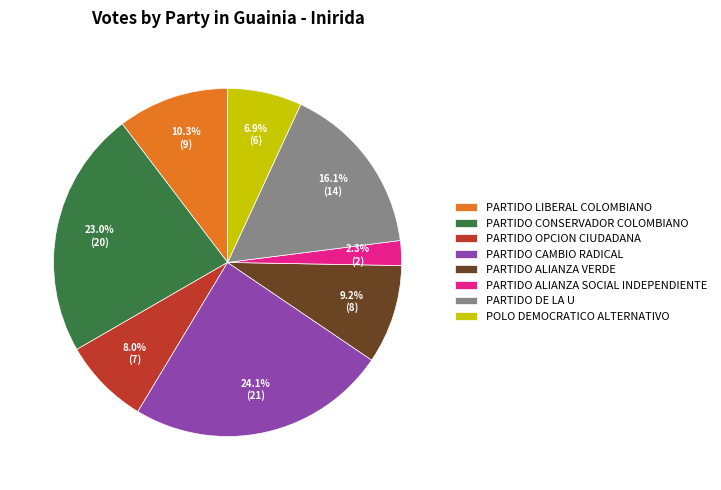

To the nearest percent, what is the combined percentage of PARTIDO ALIANZA VERDE and POLO DEMOCRATICO ALTERNATIVO?

16%